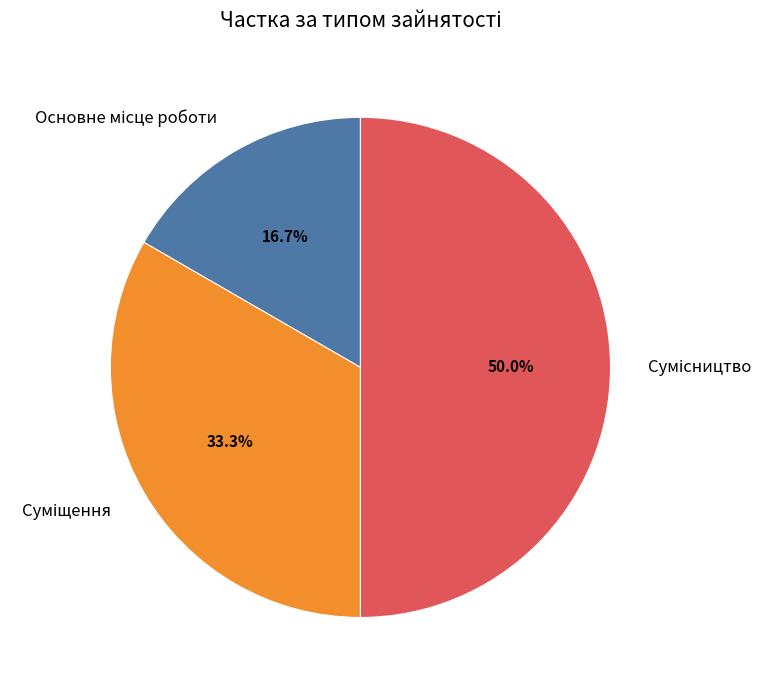

How many slices are in this pie chart?

3